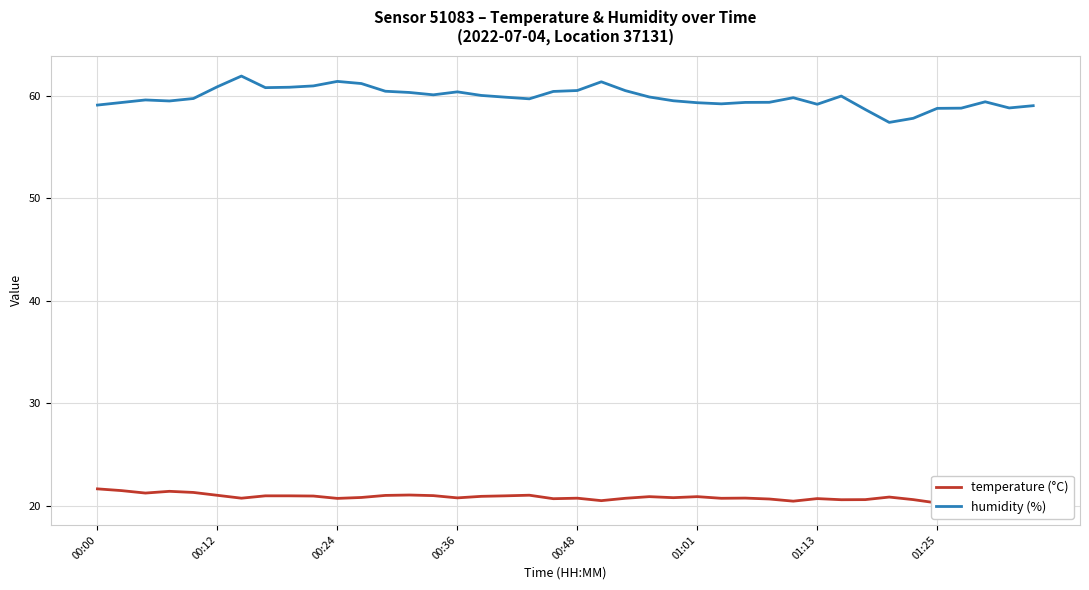

The humidity (%) series shows 42.2 at 00:24. True or false?

False